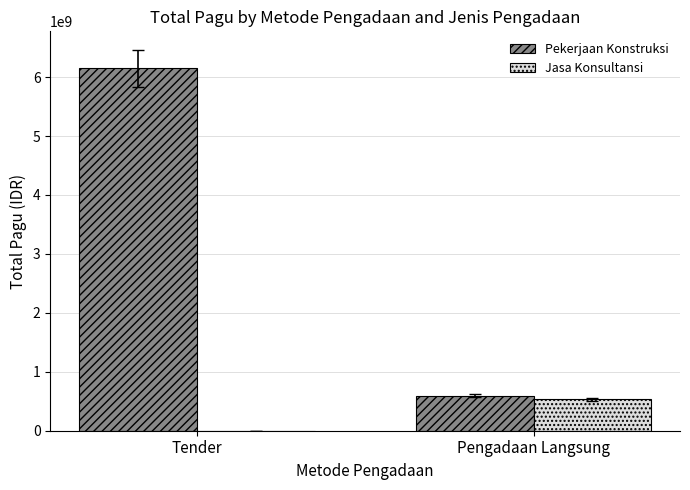

True or false: Pekerjaan Konstruksi has a value of 203647352 at Pengadaan Langsung.

False